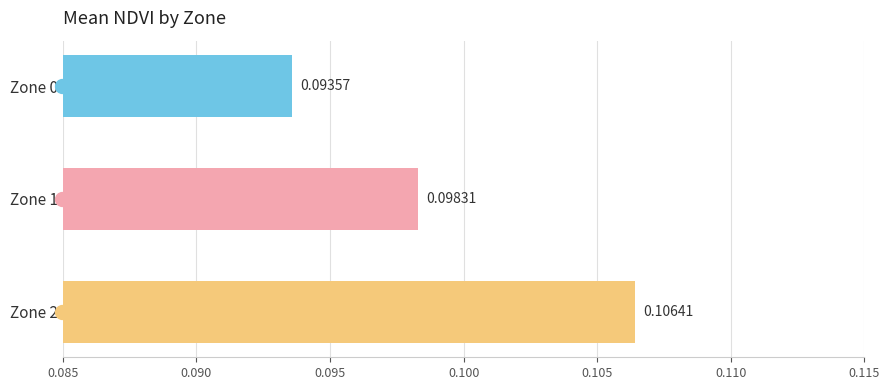

Which has a higher value, Zone 1 or Zone 2?

Zone 2